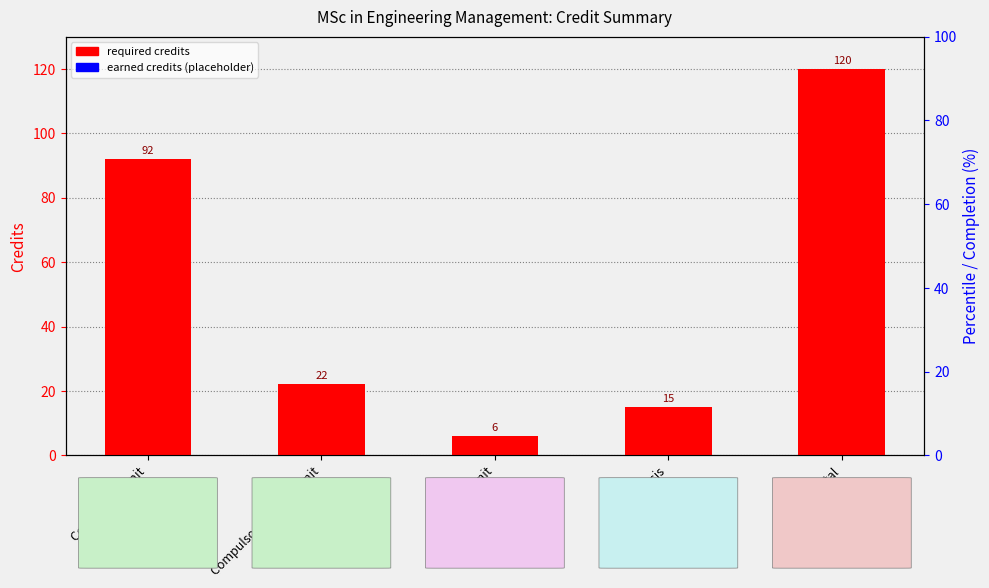

What is the difference between the Required Credits values at Compulsory Unit and Total?

28